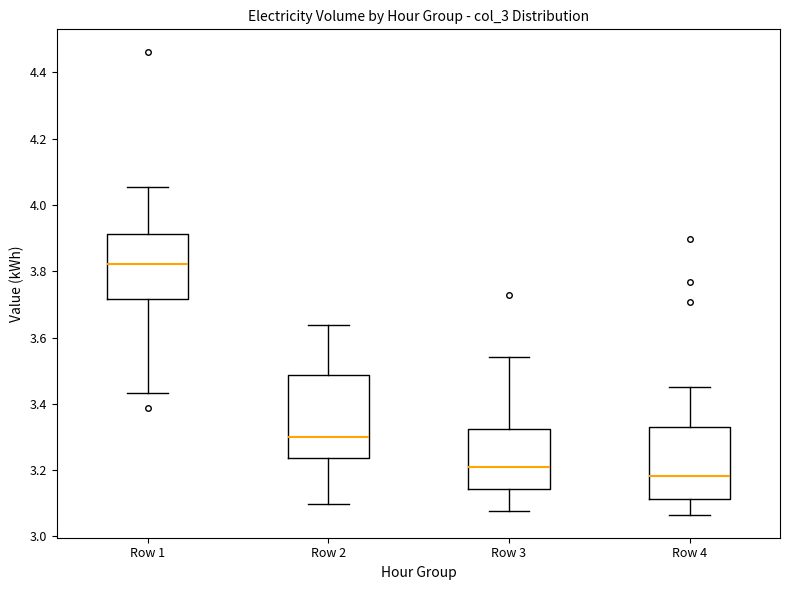

Which box is the tallest, from its lower edge to its upper edge?

Row 2